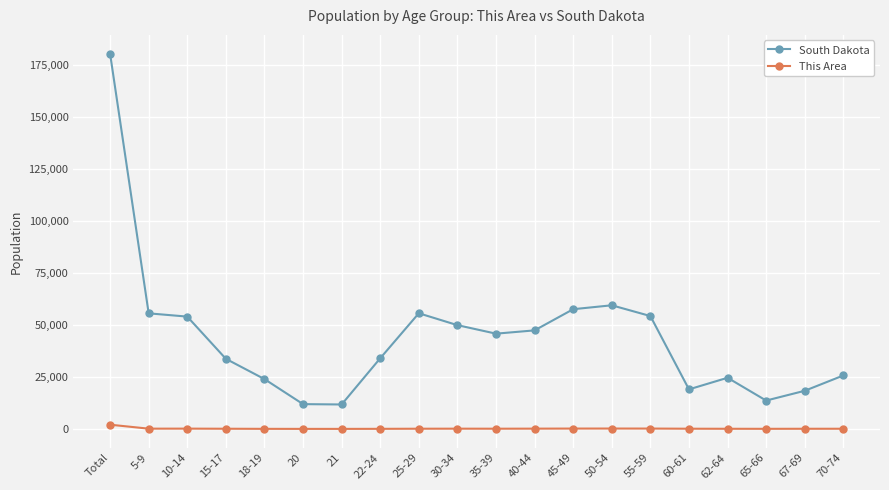

Is the value of South Dakota at 55-59 greater than the value of This Area at 22-24?

Yes